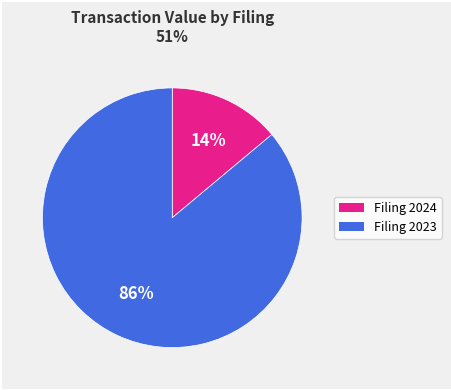

How many slices are in this pie chart?

2